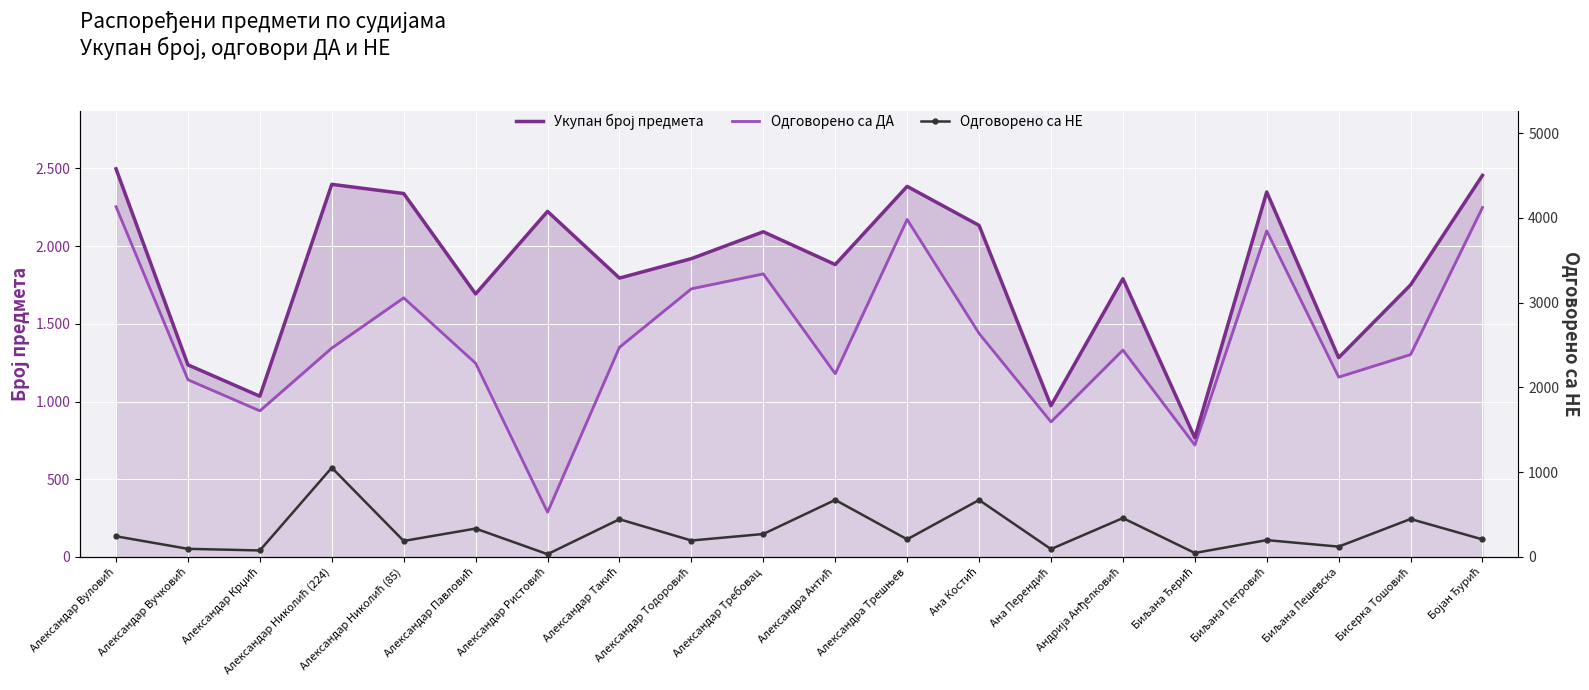

Rank the series by their average value, from lowest to highest.

Одговорено са НЕ, Одговорено са ДА, Укупан број предмета